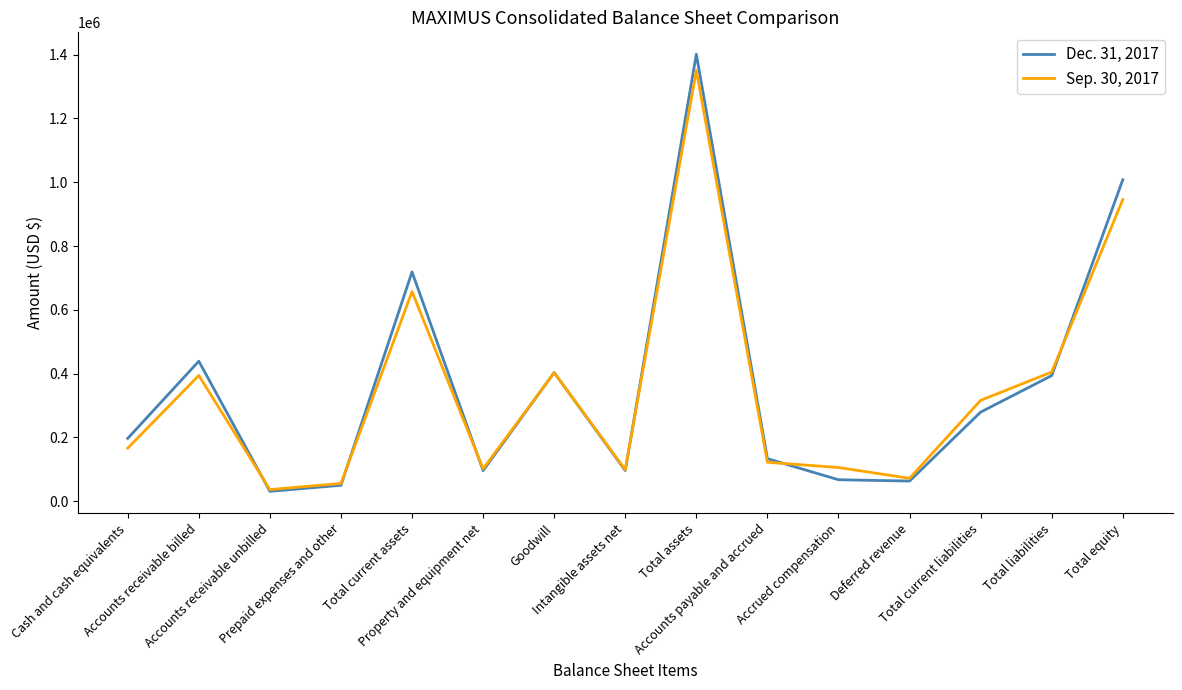

List the series in order of their peak value, lowest first.

Sep. 30, 2017, Dec. 31, 2017